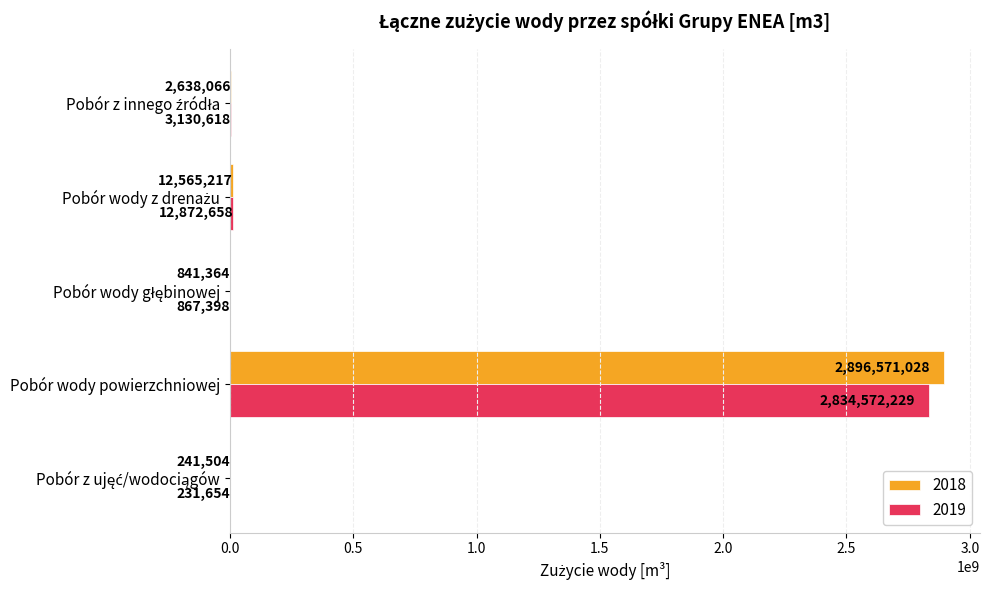

At which category is the sum across all series the highest?

Pobór wody powierzchniowej